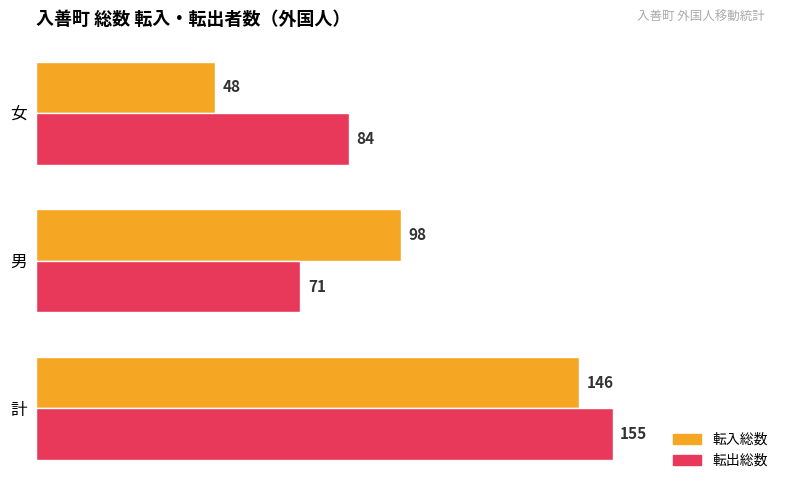

Which series has the largest range (max minus min)?

転入総数